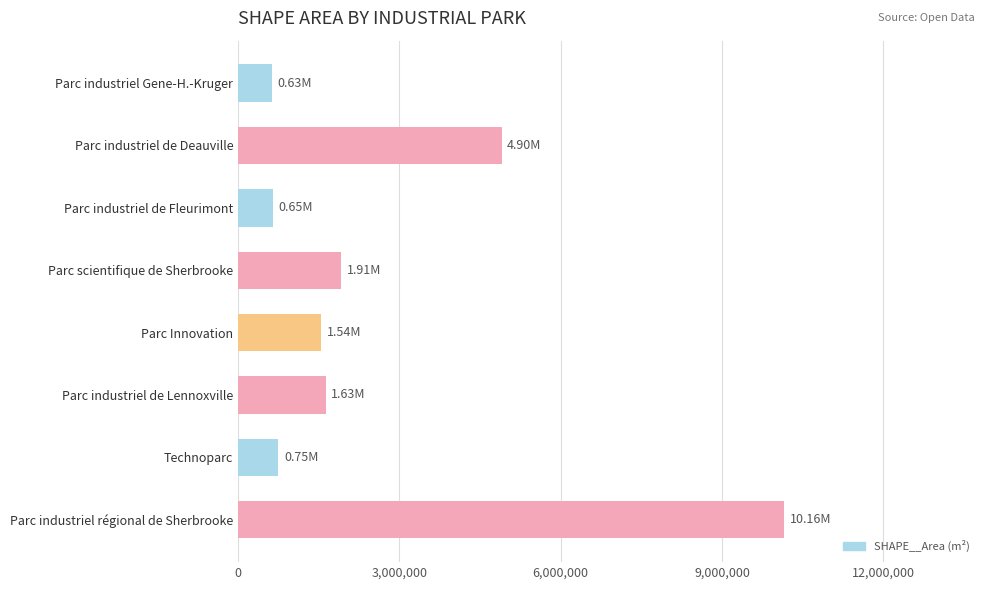

Where is the data nearest to the value 5397722?

Parc industriel de Deauville